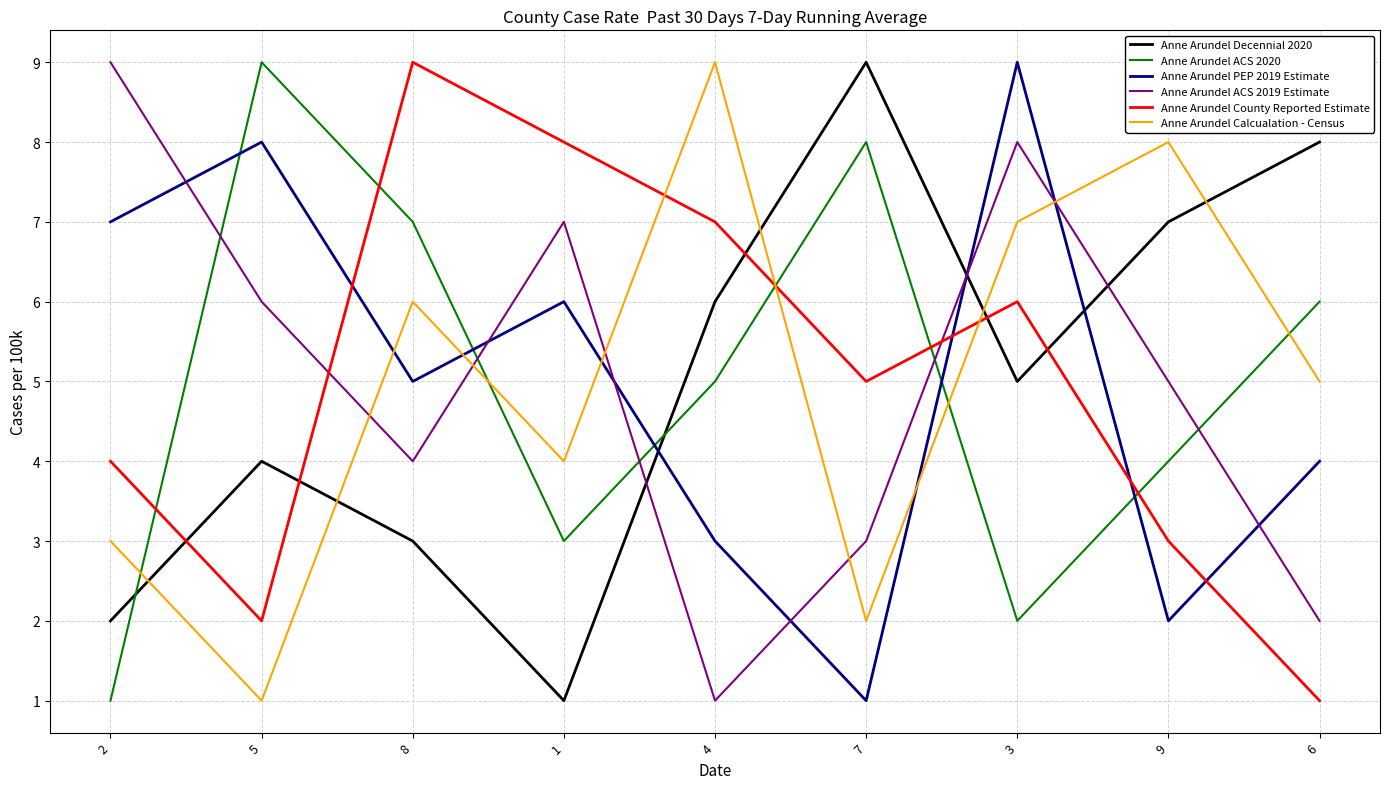

How many Anne Arundel County Reported Estimate values are between 3 and 7?

5